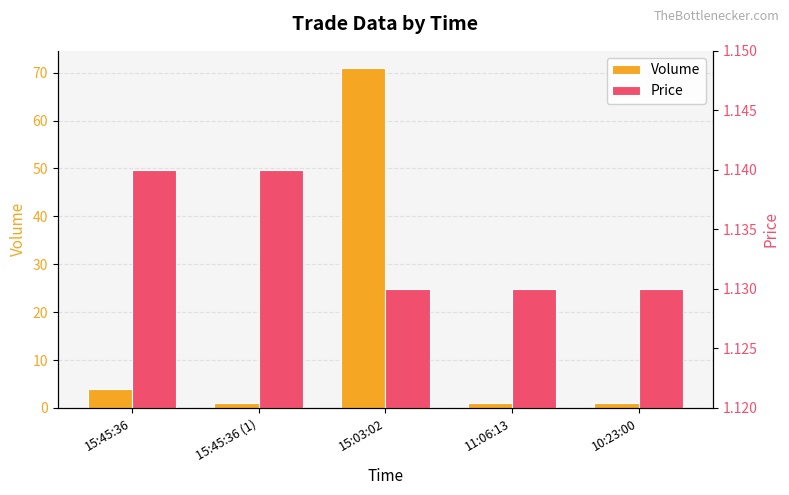

True or false: Volume has a value of 6.5 at 15:45:36.

False